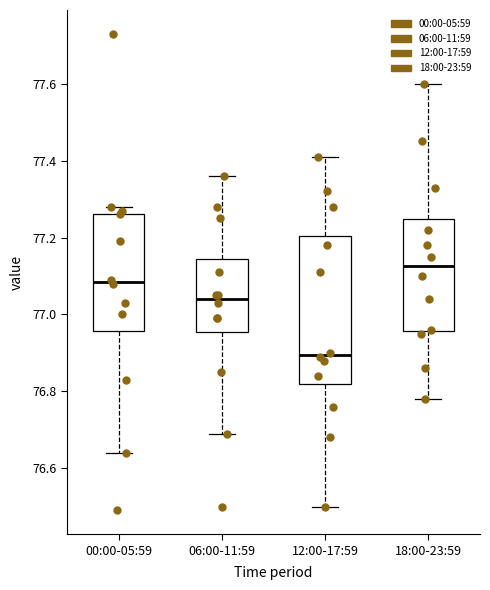

Which box's median line is the lowest?

12:00-17:59